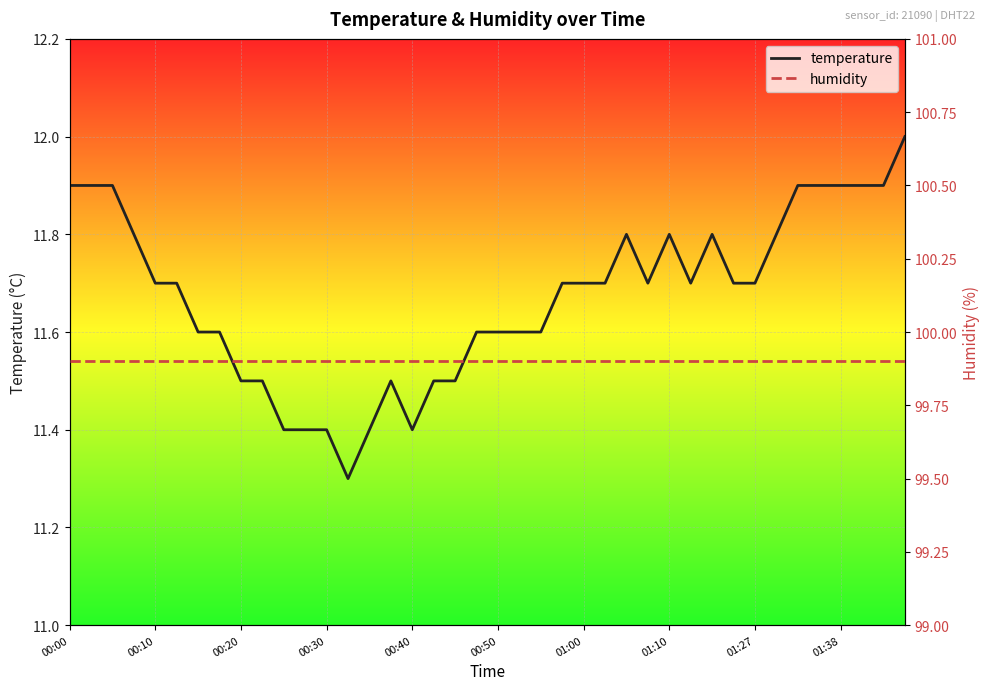

The value of temperature at 00:50 is 16.3. True or false?

False